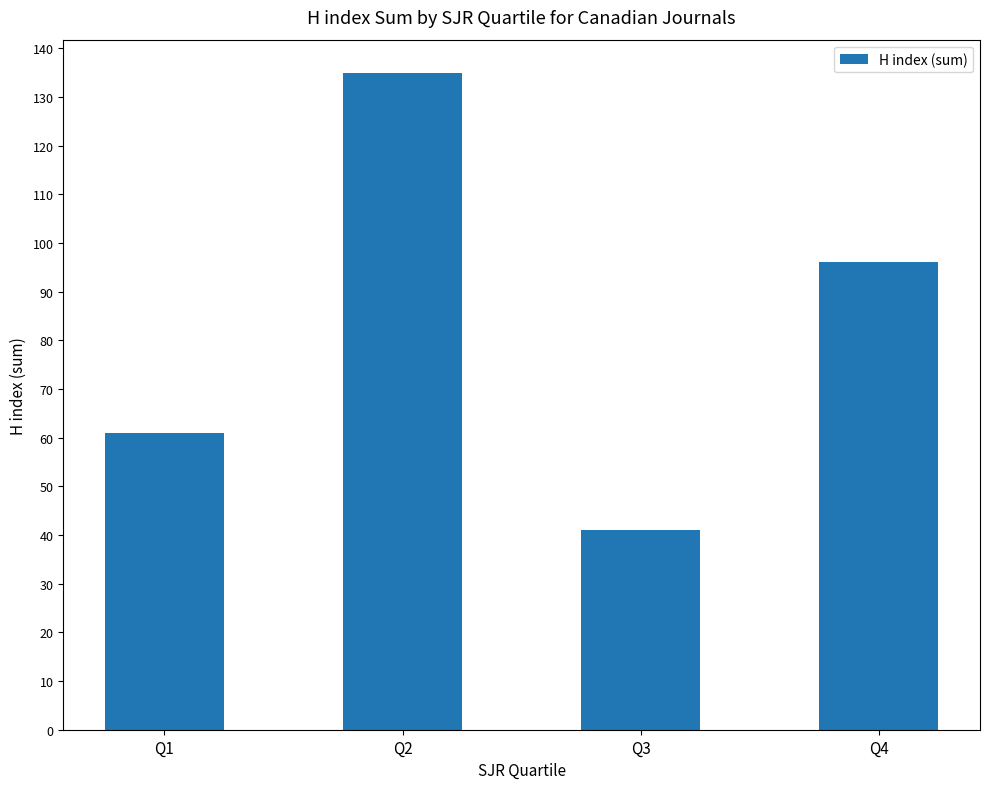

What is the difference between the values at Q4 and Q1?

35